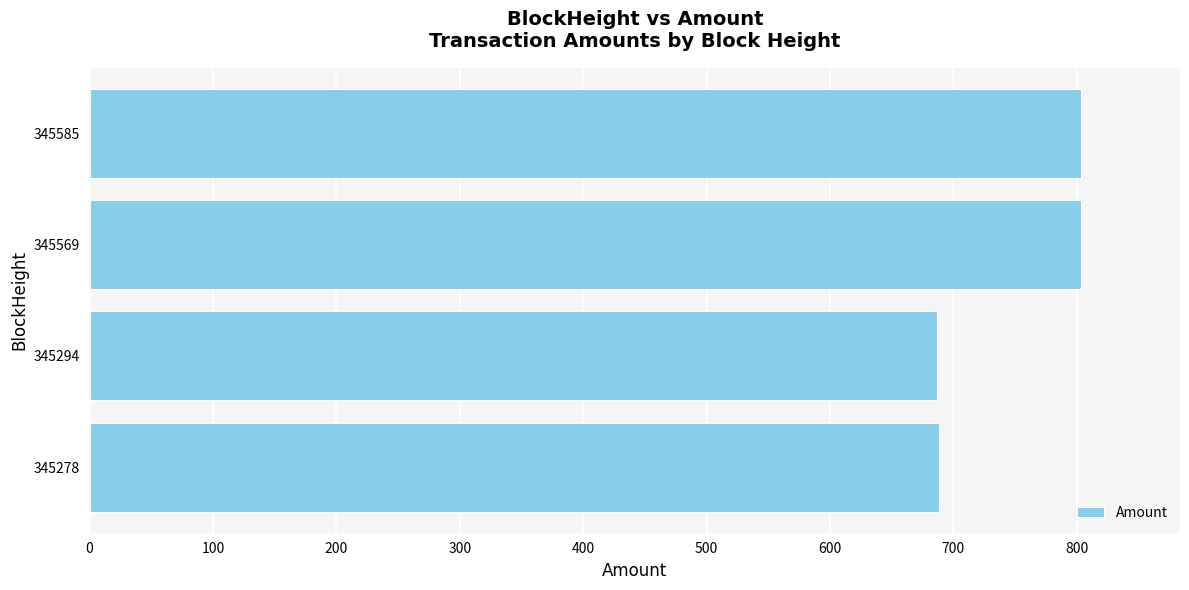

What is the difference between the maximum and minimum values?

116.3